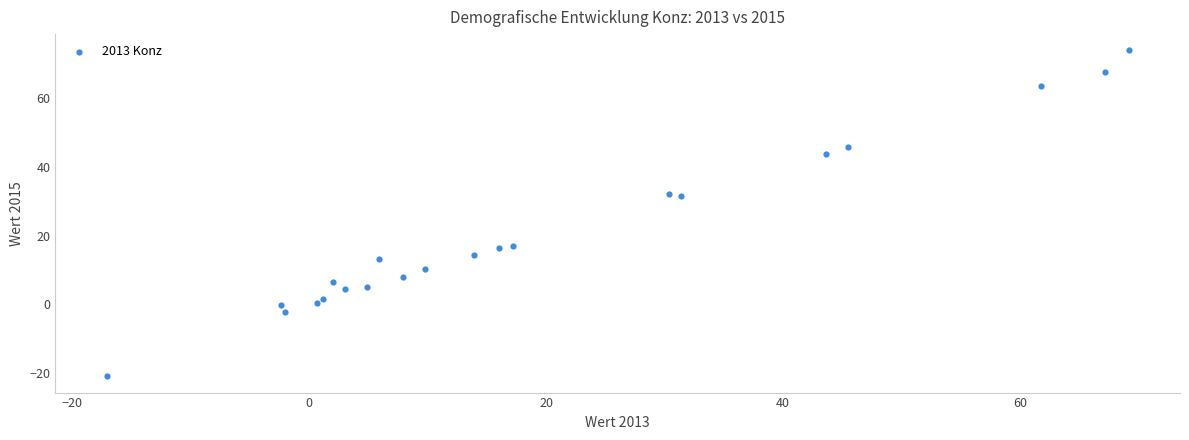

What is the range of X values (max minus min)?

86.3